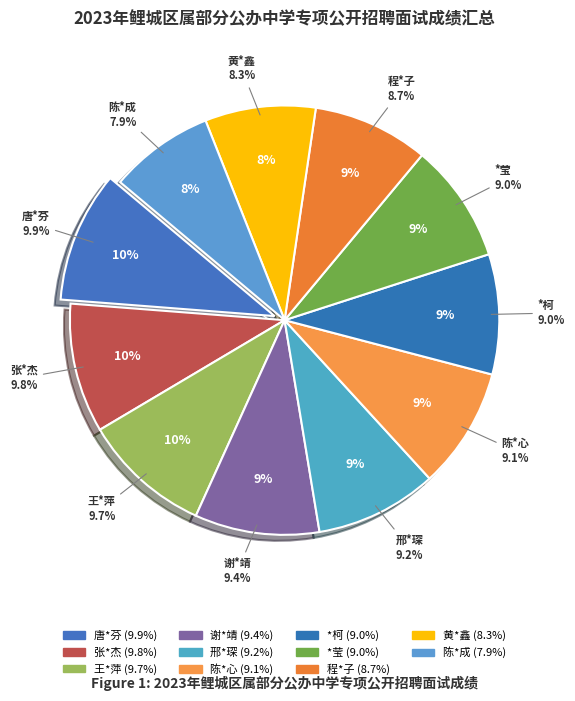

Between 黄*鑫 and 邢*琛, which is larger?

邢*琛